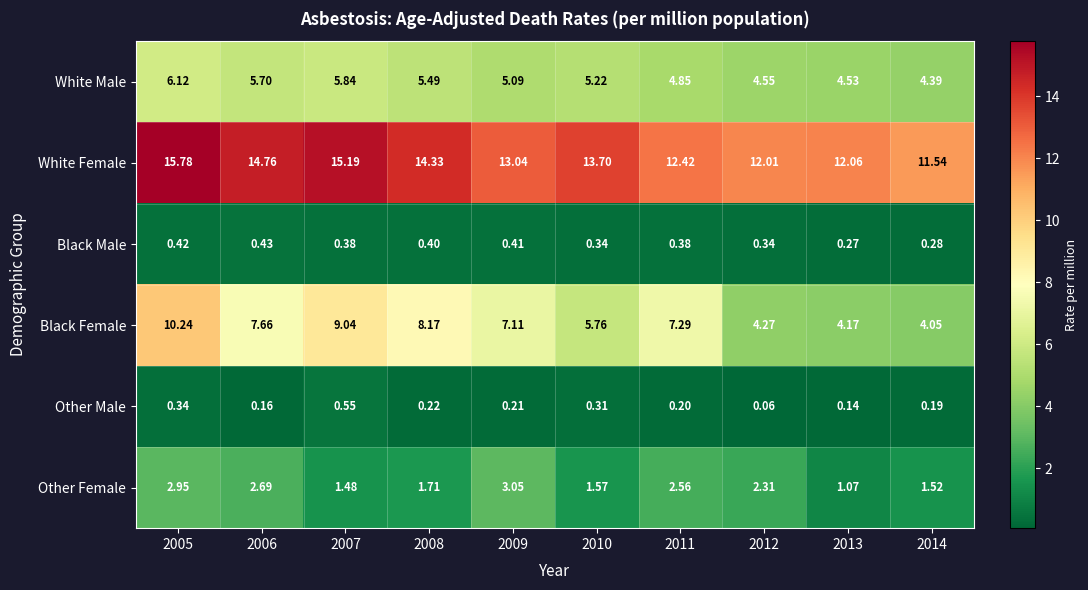

List the series in order of their peak value, highest first.

White Female, Black Female, White Male, Other Female, Other Male, Black Male